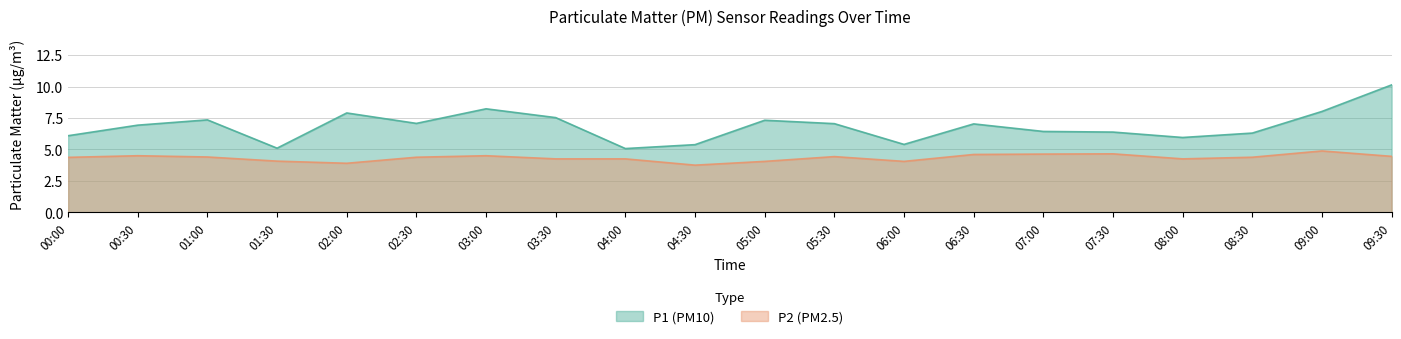

What is the highest value of the P1 series?

10.1